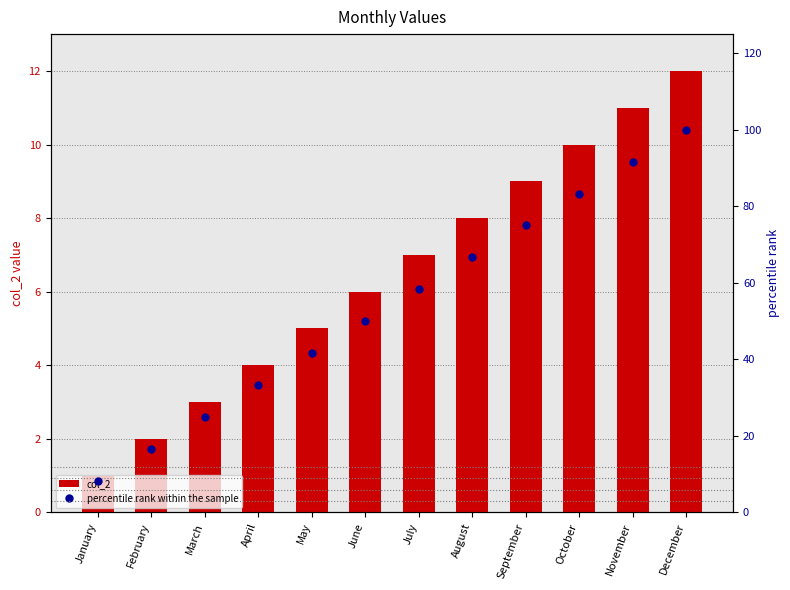

Are the bars grouped side by side (vs. stacked)?

Yes